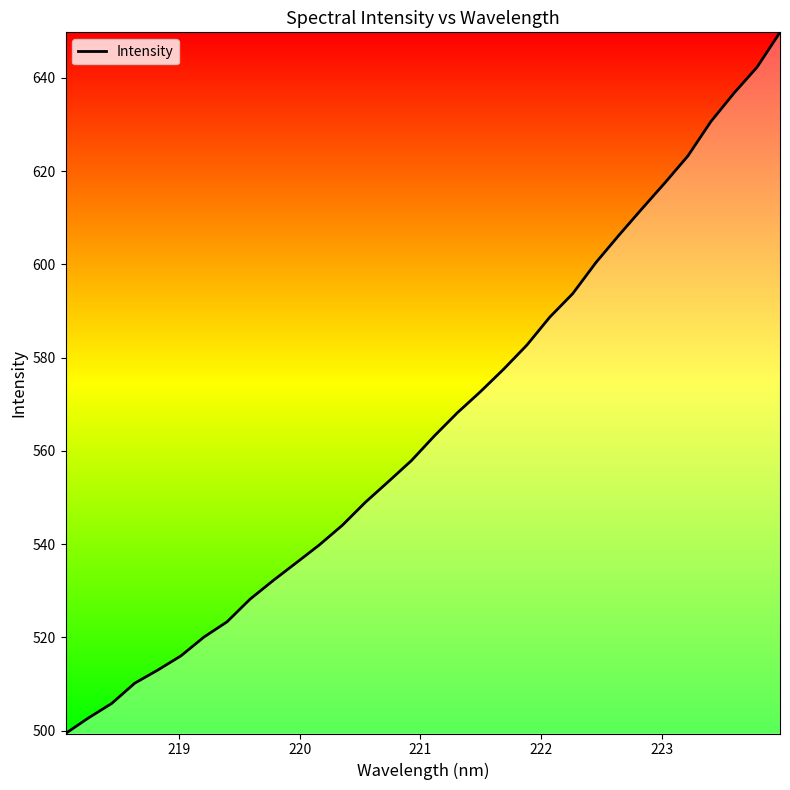

What is the smallest value displayed?

499.4